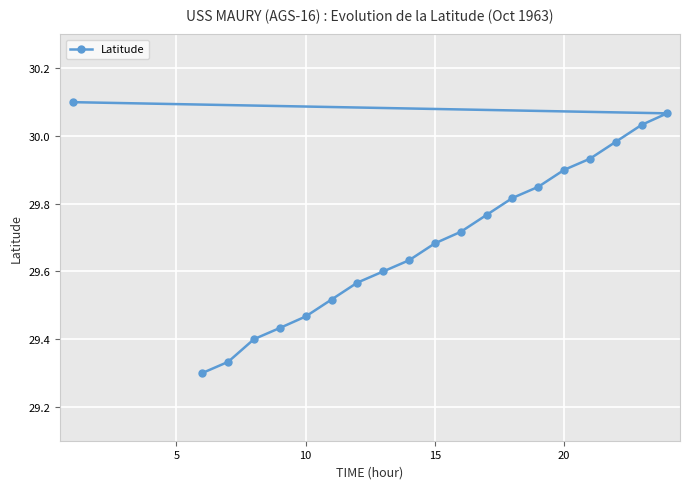

Is it true that the value at 10 is 42.0?

False